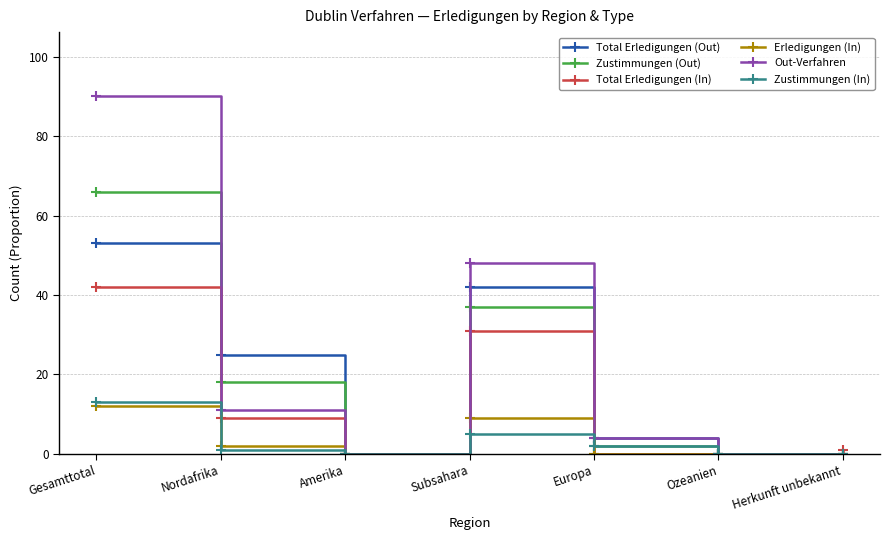

At which category does Total Erledigungen (In) reach its first local peak?

Subsahara